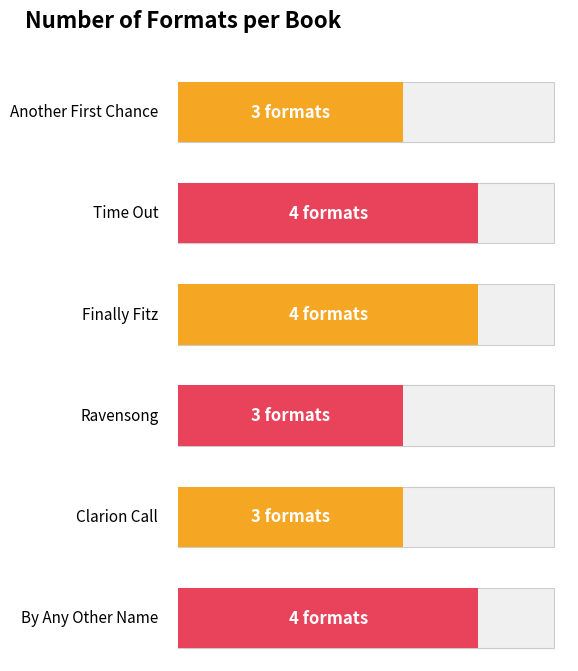

Rank the categories by value from highest to lowest.

Time Out, Finally Fitz, By Any Other Name, Another First Chance, Ravensong, Clarion Call